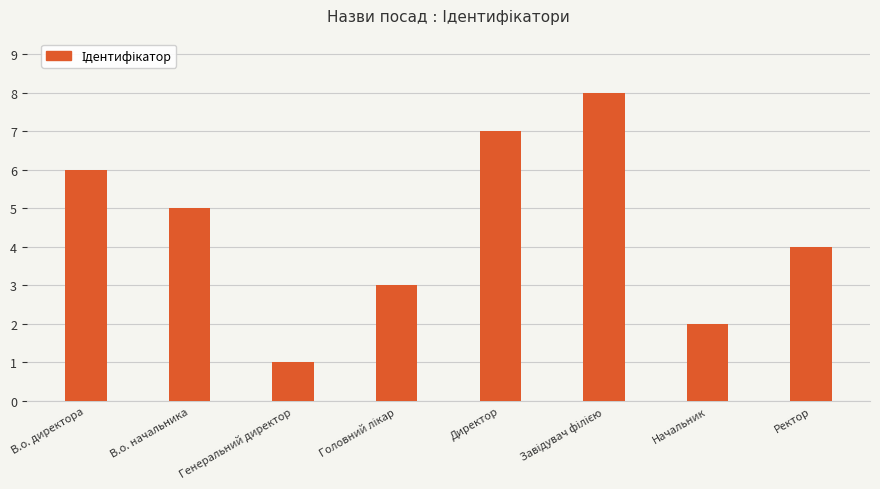

Is it true that the value at Начальник is 1?

False